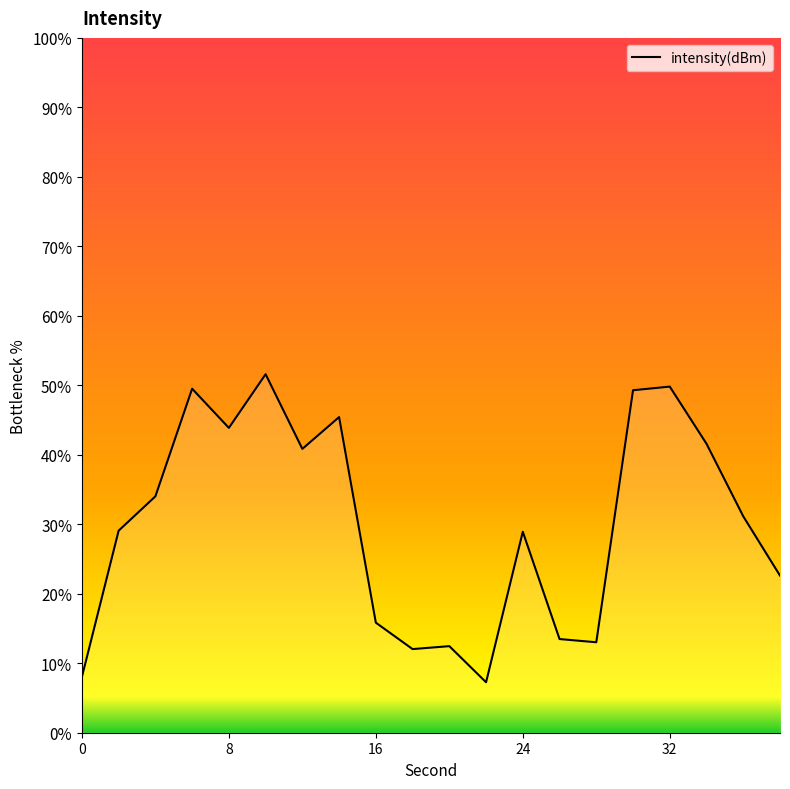

What is the greatest value displayed?

51.6